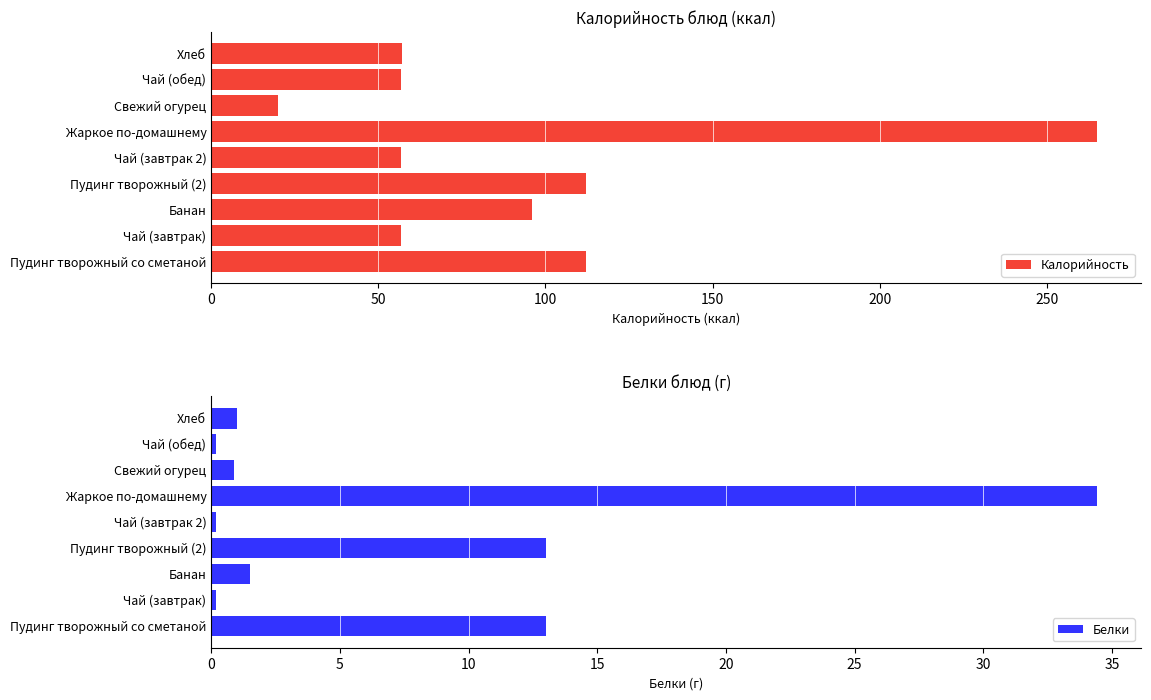

True or false: Калорийность has a value of 20.0 at Свежий огурец.

True